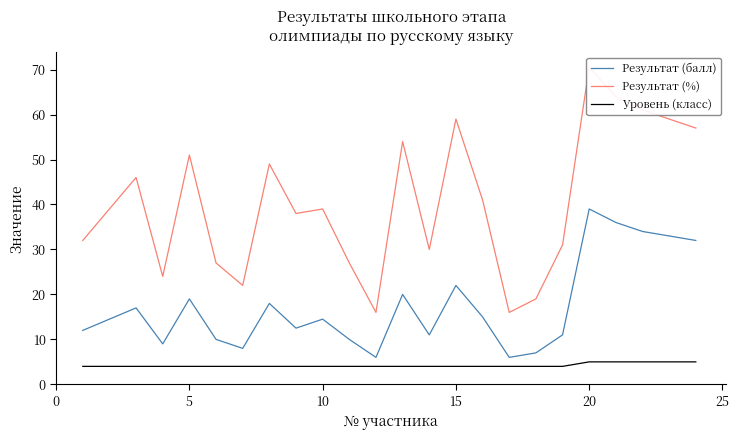

True or false: Результат (%) and Результат (балл) intersect in this chart.

False